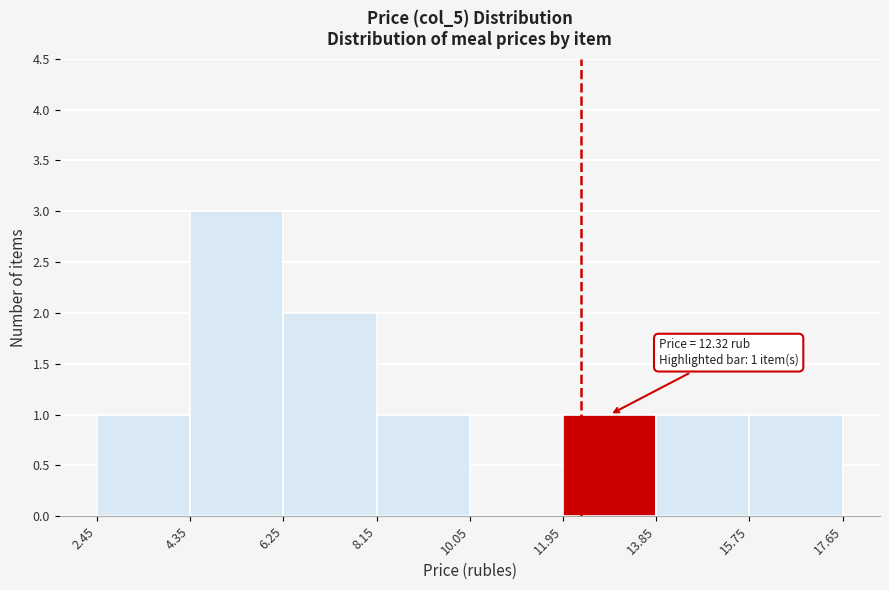

Which range on the x-axis has the tallest bar?

4.35 to 6.25